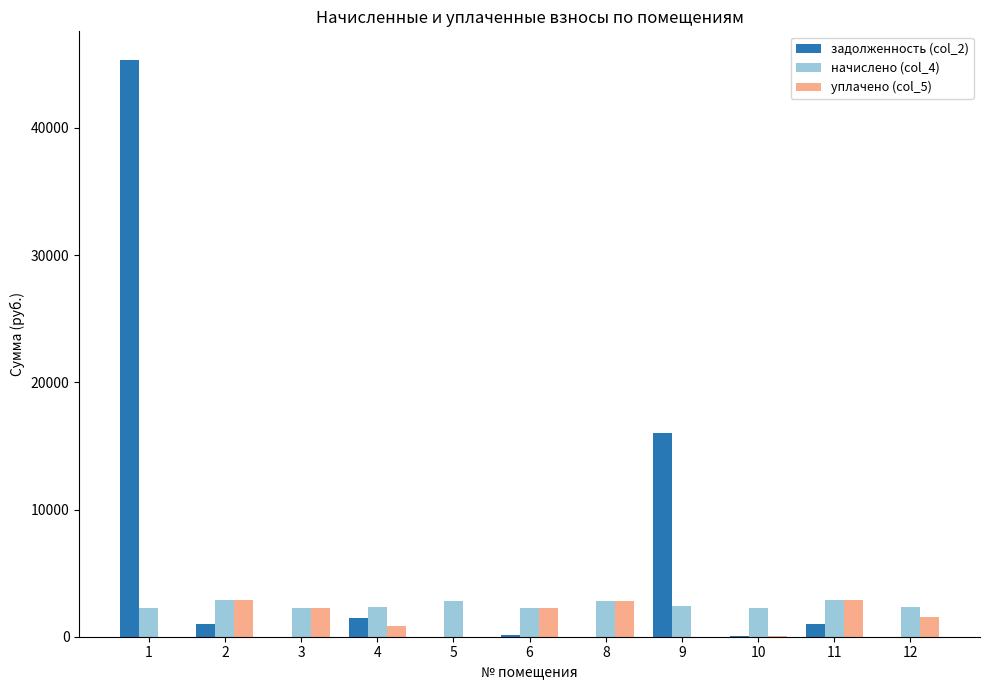

How many groups of bars are there?

11